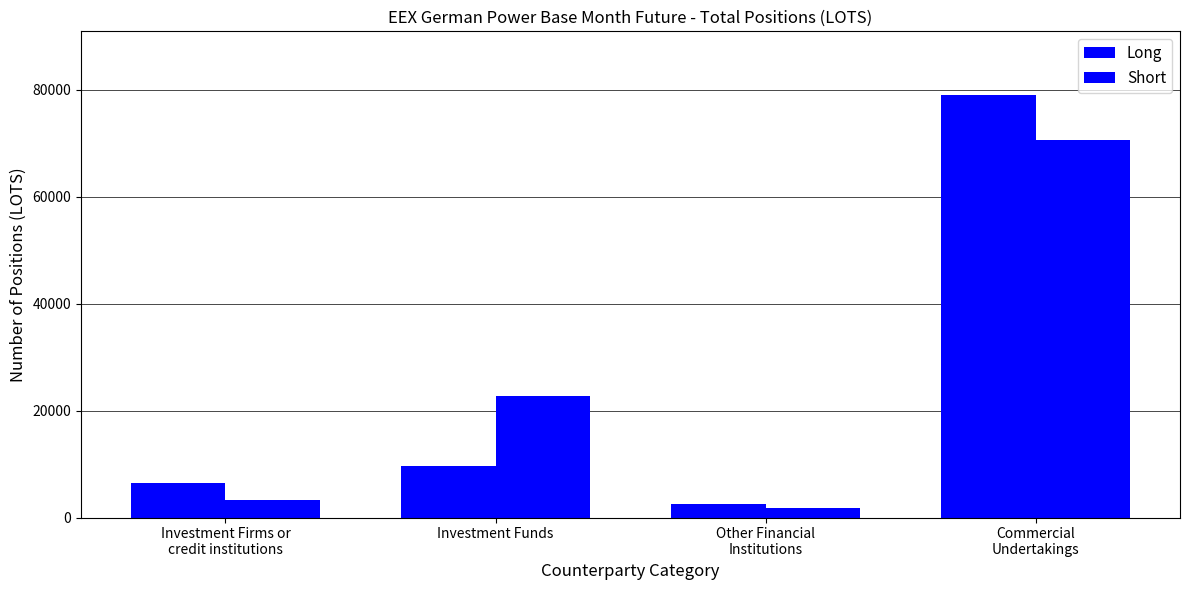

What is the value of the Long bar at the 4th from the left?

79085.7